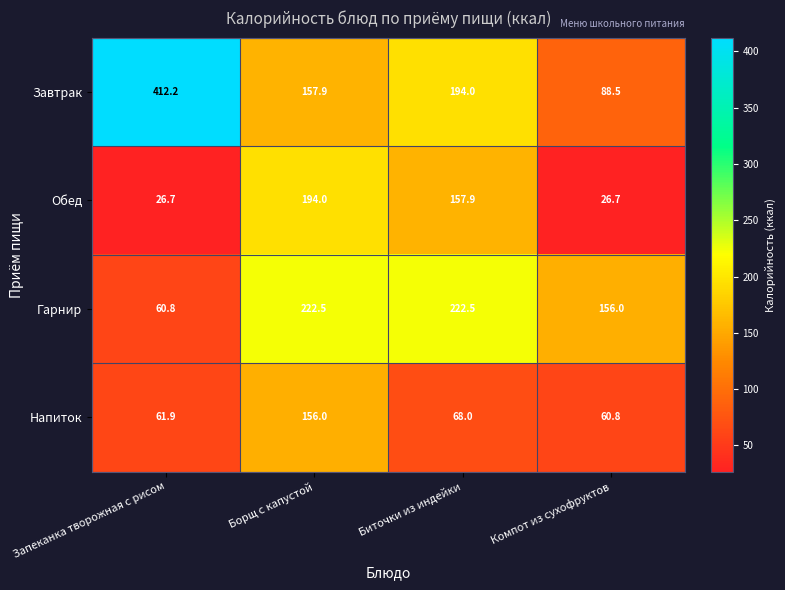

What is the approximate value of Гарнир at Борщ с капустой?

222.5